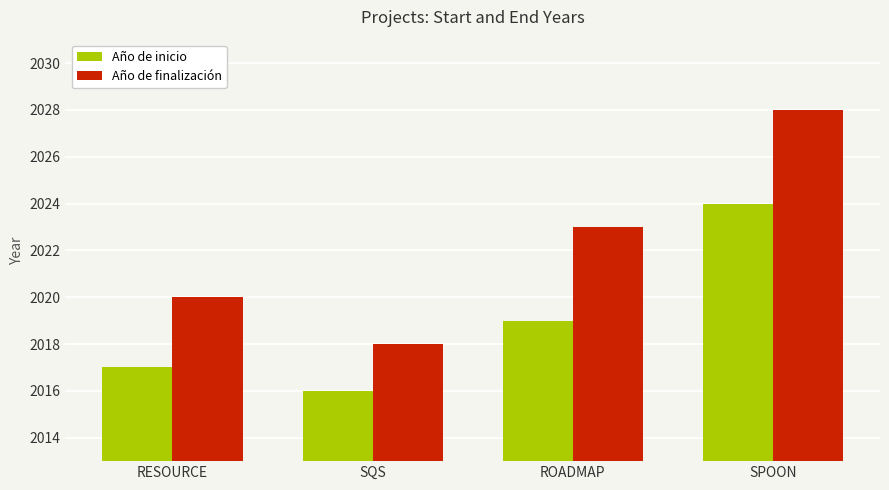

What is the approximate value of Año de inicio at ROADMAP?

2019